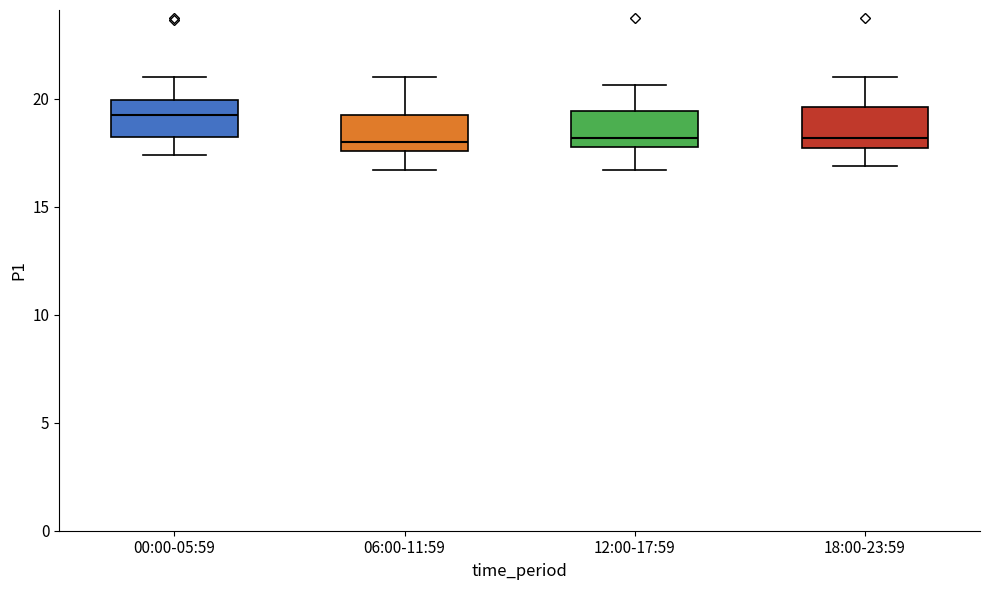

Reading left to right, transcribe this box plot: for each box, give where its median line is, the range the box spans, and where its two whiskers end, as read against the y-axis. The values are not printed on the chart, so give them approximately, as read against the axis.

00:00-05:59: median 19.5, box 18.0 to 20.0, whiskers 17.5 to 21.0
06:00-11:59: median 18.0, box 17.5 to 19.5, whiskers 16.5 to 21.0
12:00-17:59: median 18.0 (just above the box's lower edge), box 18.0 to 19.5, whiskers 16.5 to 20.5
18:00-23:59: median 18.0 (just above the box's lower edge), box 18.0 to 19.5, whiskers 17.0 to 21.0